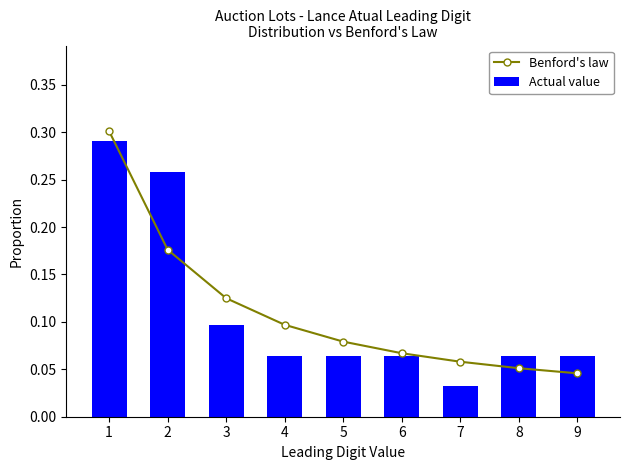

What is the highest value of the Benford's law series?

0.3